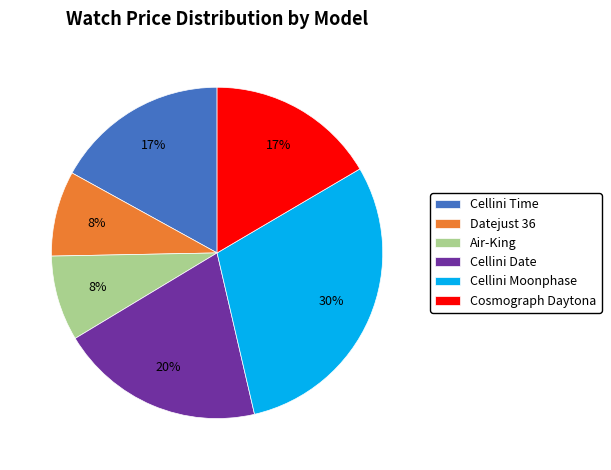

Which has a higher value, Air-King or Cosmograph Daytona?

Cosmograph Daytona